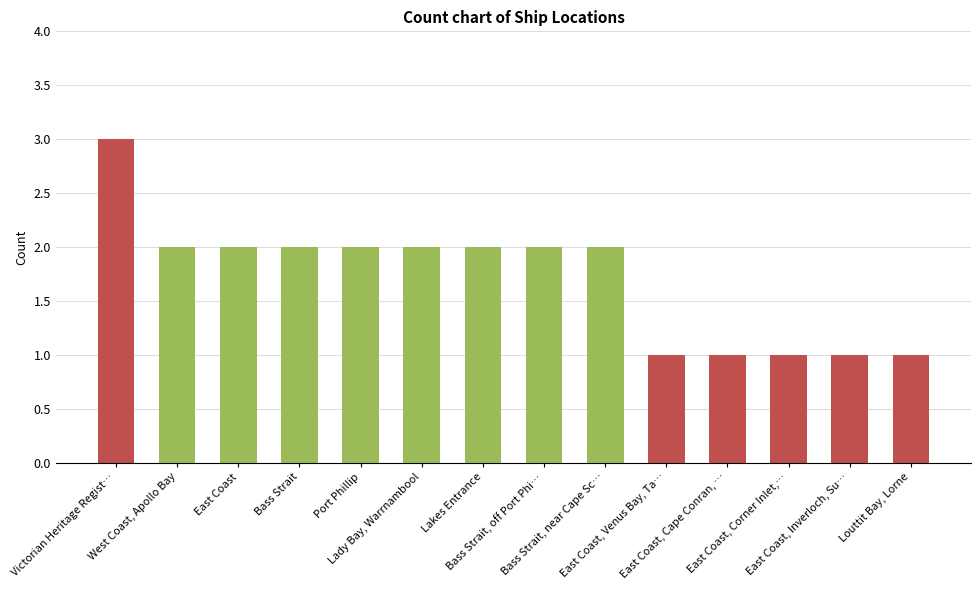

How many values are between 1 and 2?

13